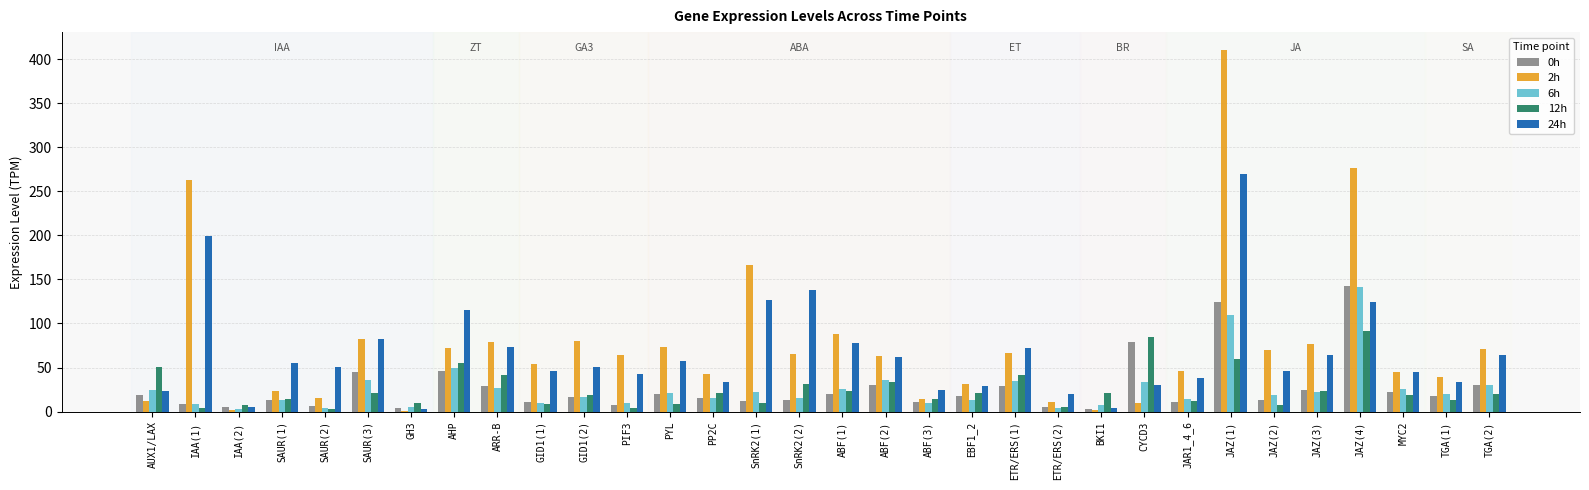

True or false: 0h has a value of 11.6 at SnRK2(1).

True